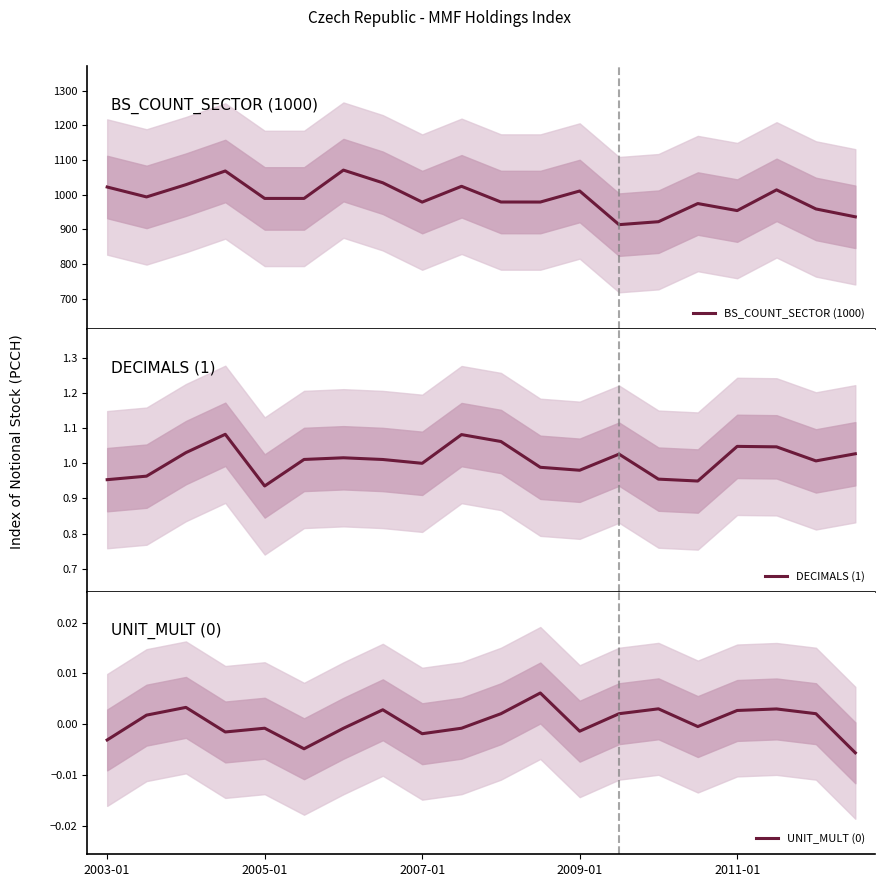

What is the difference between the second highest and second lowest values in the BS_COUNT_SECTOR (1000) series?

146.2